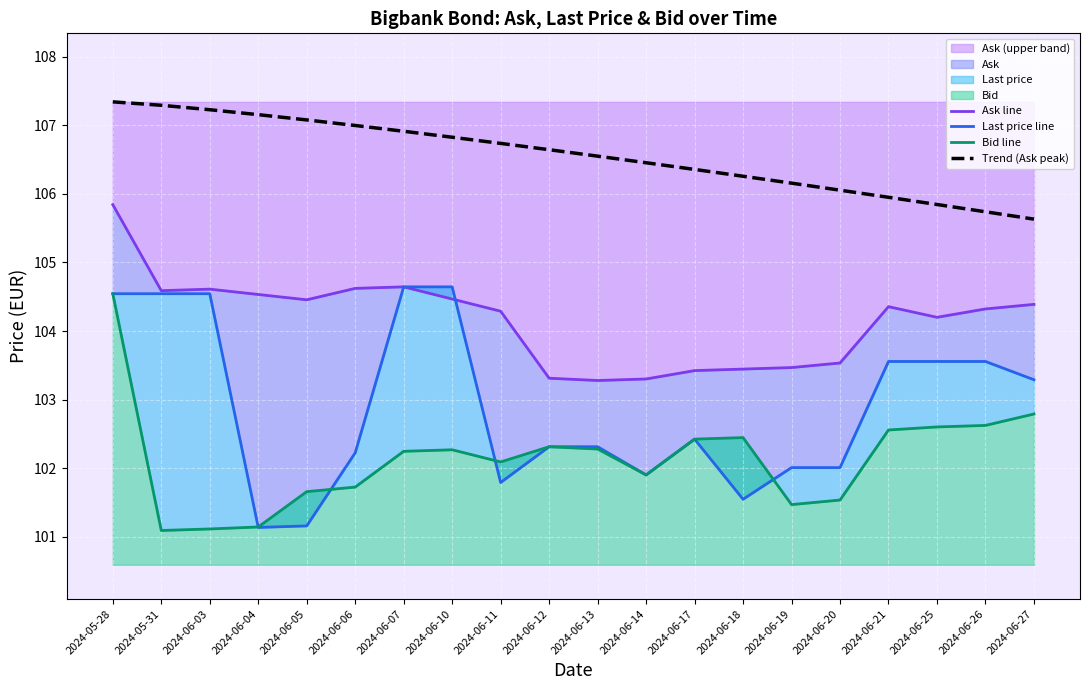

What position from the left is 2024-06-07?

7